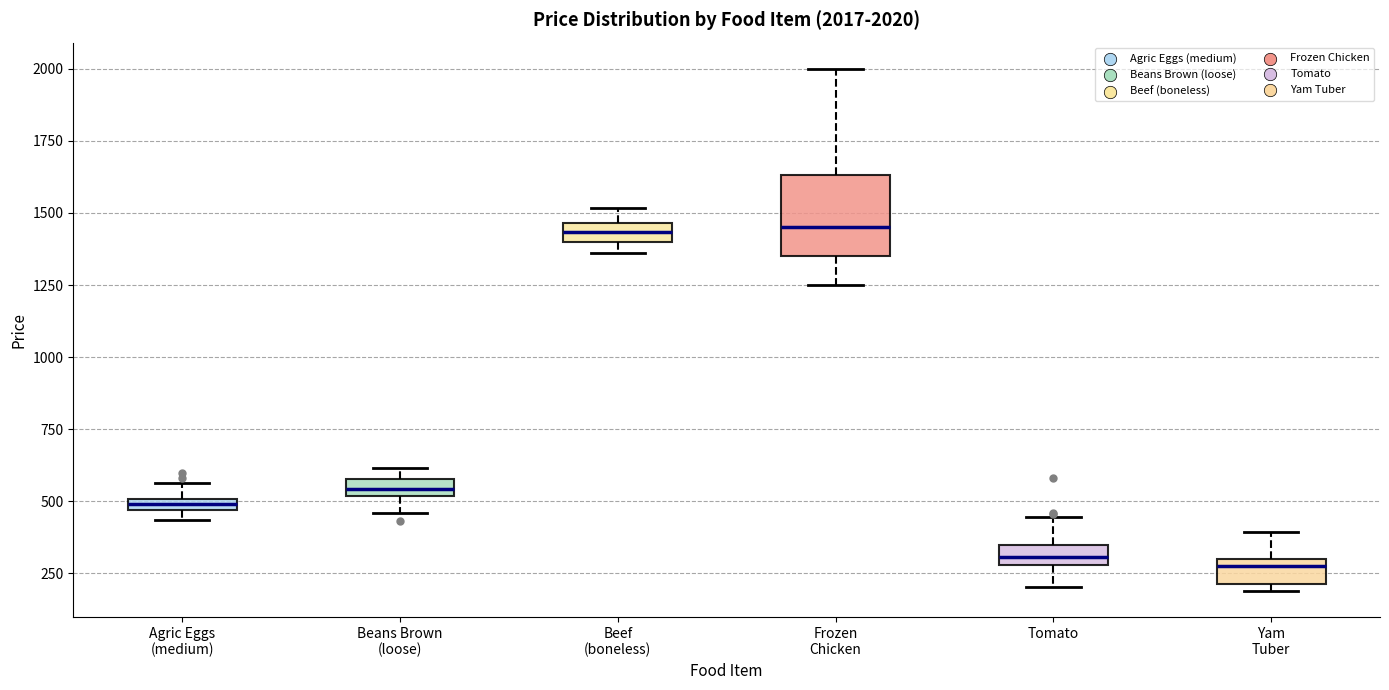

Comparing the boxes themselves (not the whiskers), which one is the tallest?

Frozen Chicken